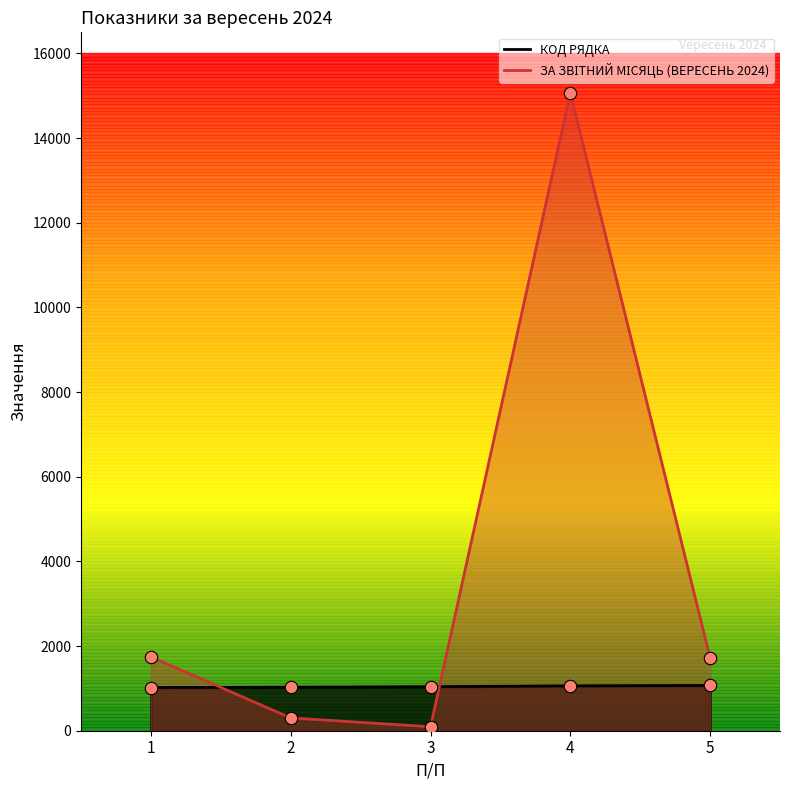

What is the total value across all series at 2?

1332.6